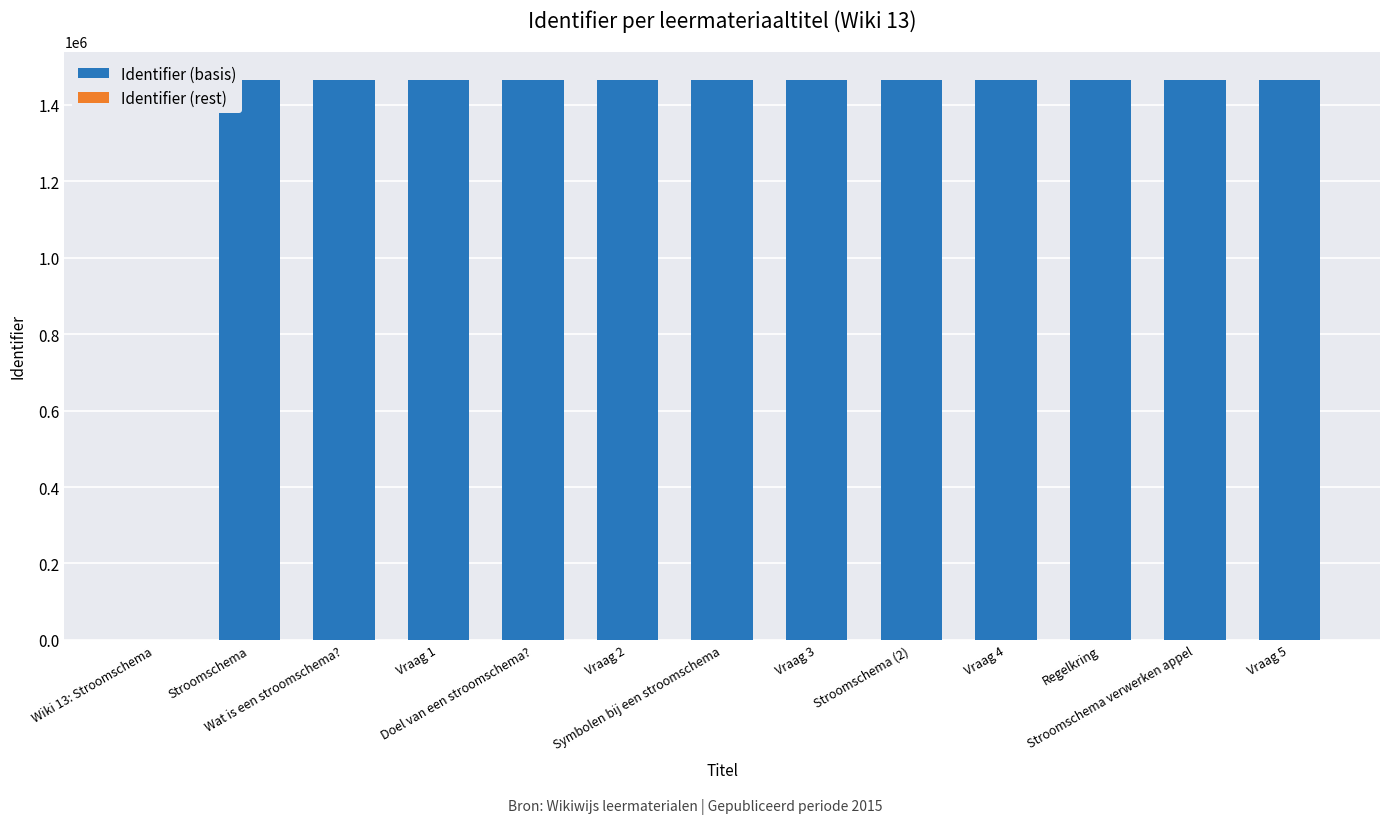

How many data points does each series have?

13